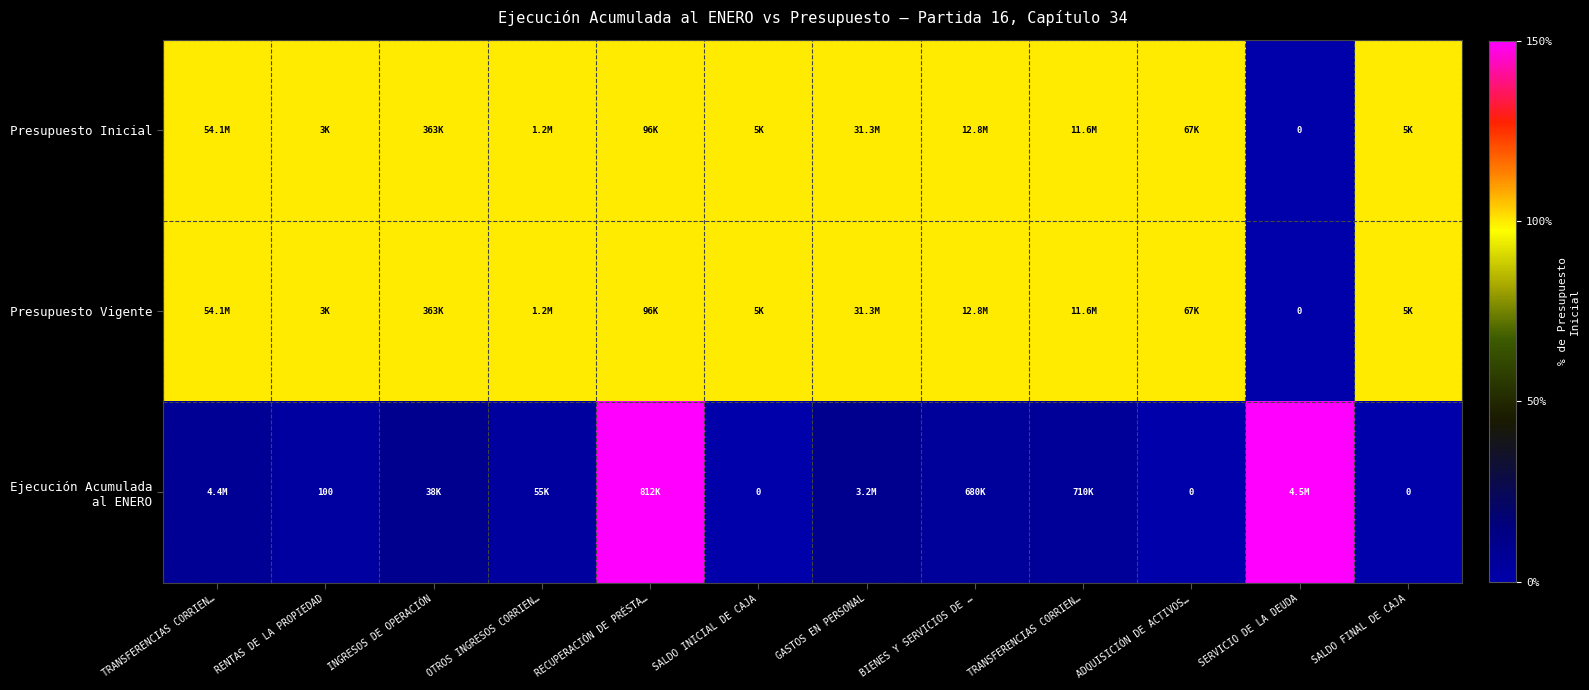

Which series has the largest total across all categories?

Presupuesto Inicial